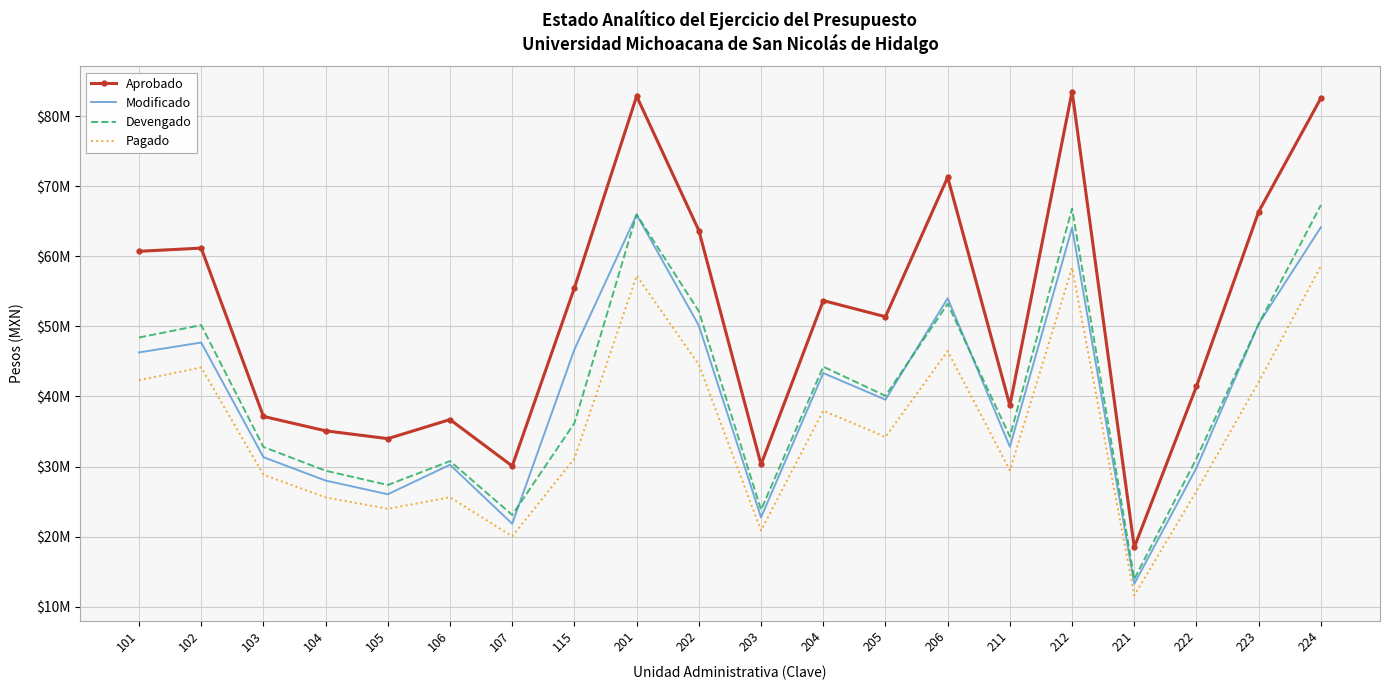

What are all the series names shown in the legend?

Aprobado, Modificado, Devengado, Pagado